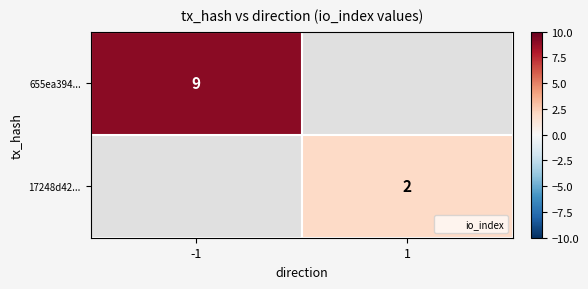

Is the value of 17248d42... at -1 greater than the value of 655ea394... at 1?

No